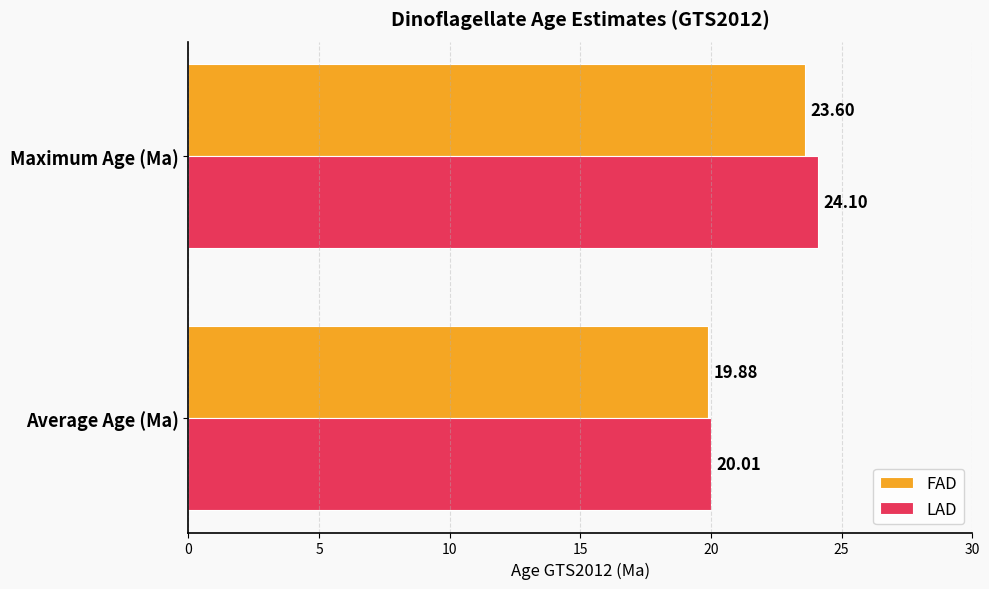

At which category is the sum across all series the highest?

Maximum Age (Ma)